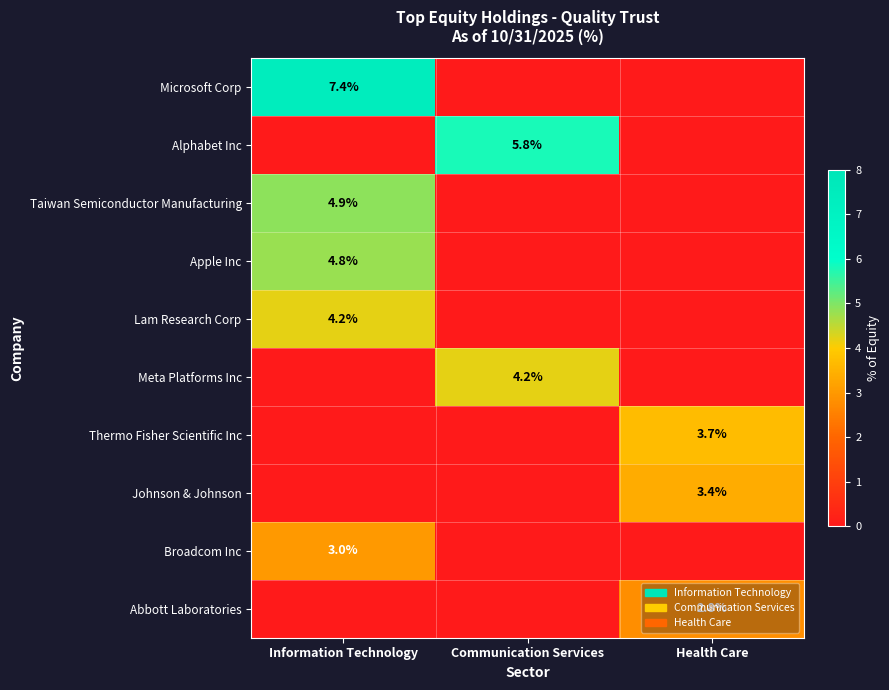

The Lam Research Corp series shows 7.6 at Information Technology. True or false?

False